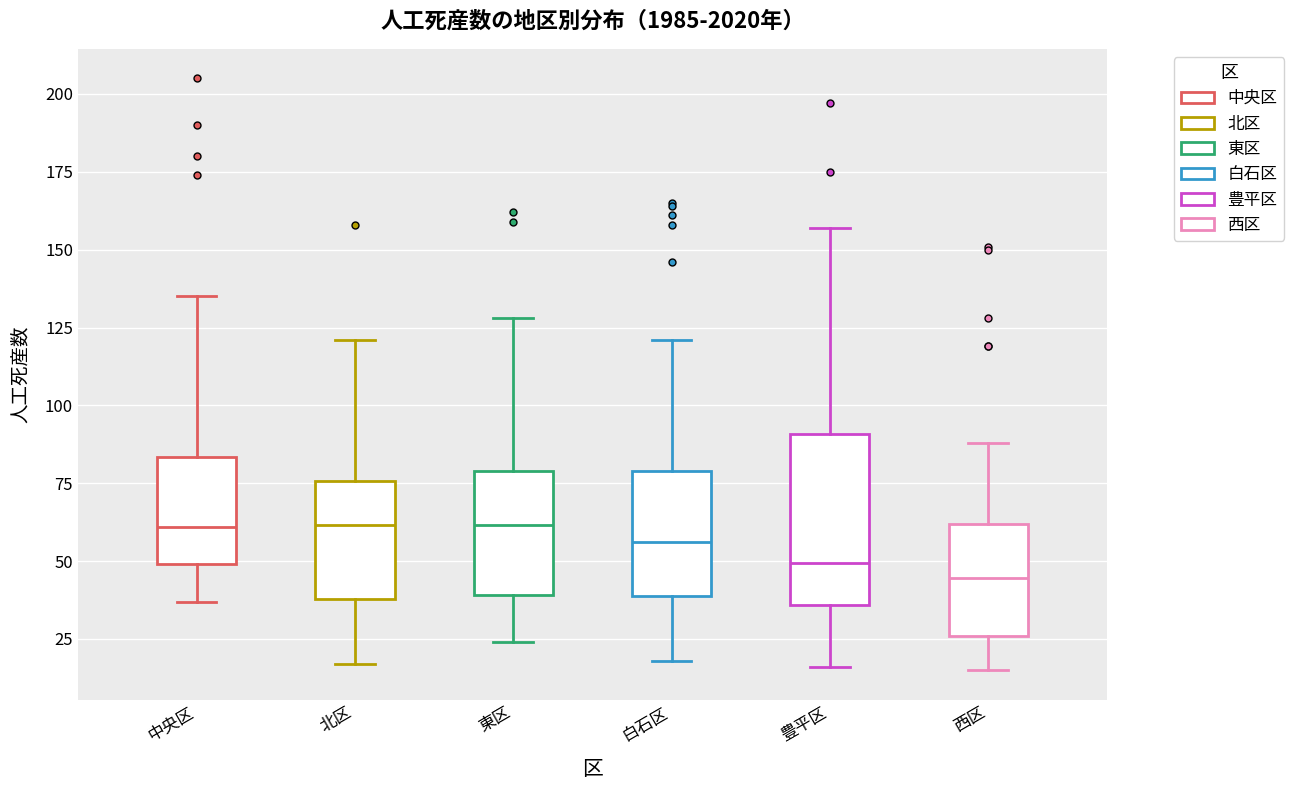

Where does the median line of the box for 中央区 sit on the y-axis? The values are not printed on the chart, so give them approximately, as read against the axis.

60